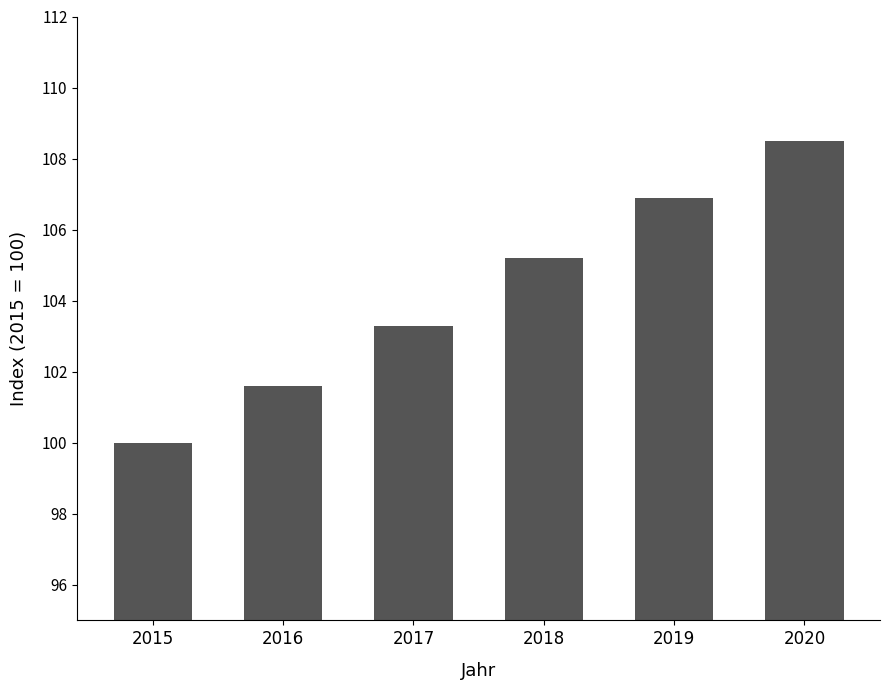

Reading left to right, what are all the values shown in this chart?

100.0	101.6	103.3	105.2	106.9	108.5